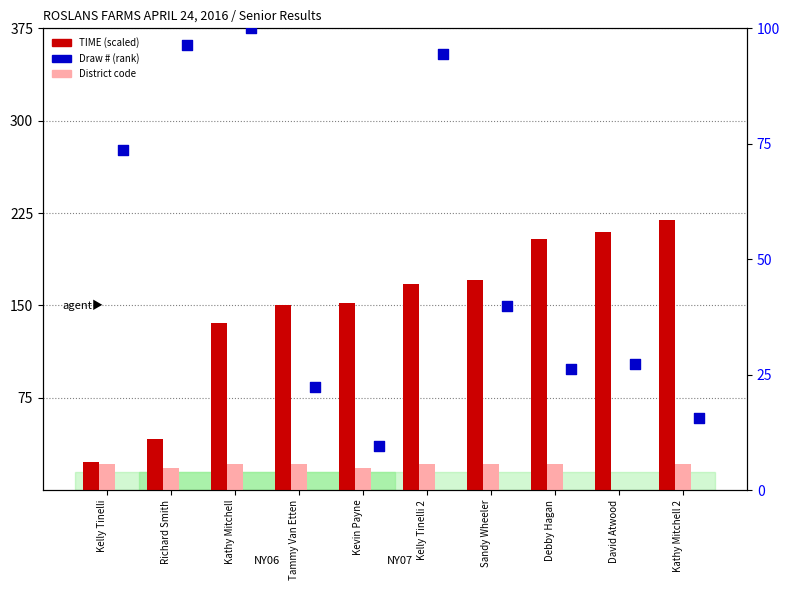

Which series has the largest total across all categories?

TIME (scaled)